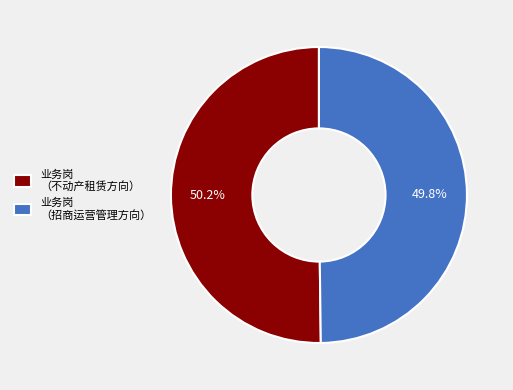

Is there any slice that represents more than half of the pie?

Yes